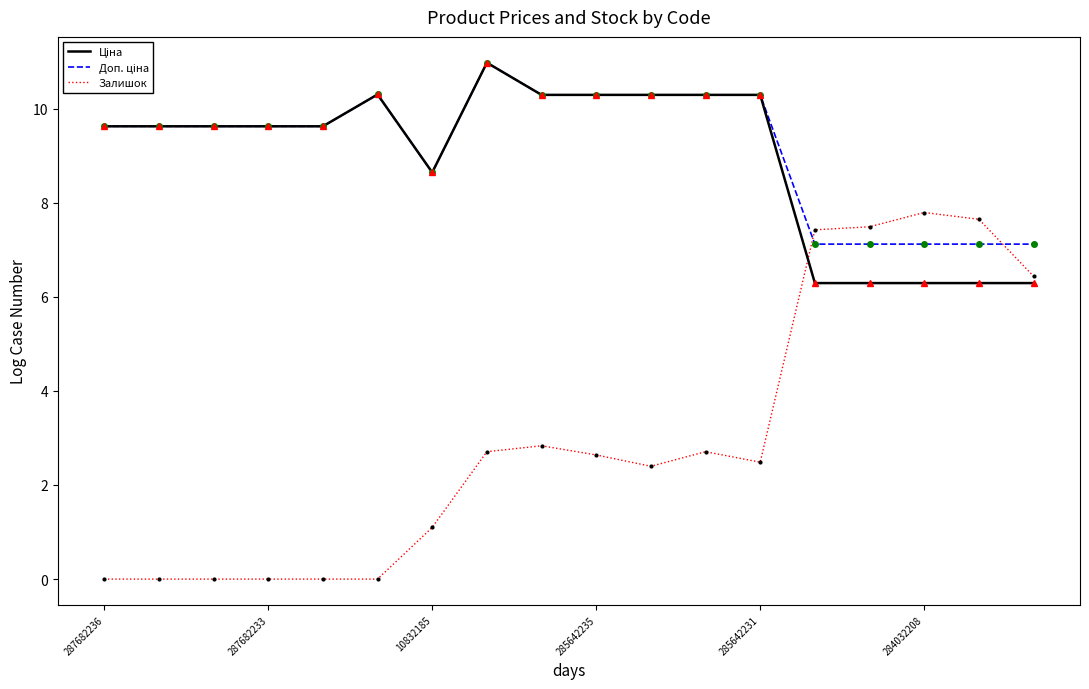

Which series has the largest range (max minus min)?

Залишок